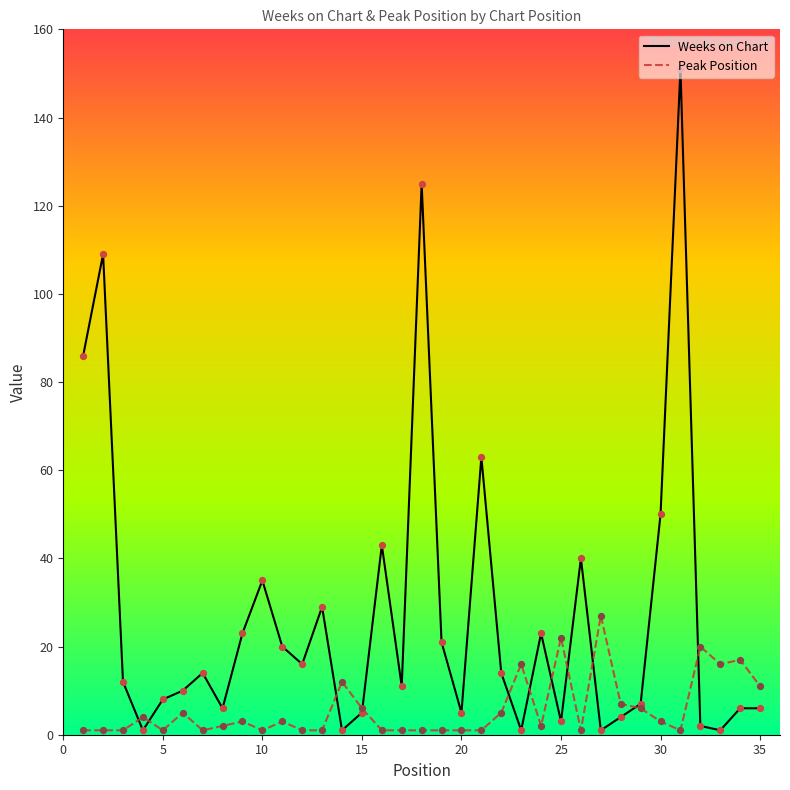

At how many categories does at least one series exceed 115?

2